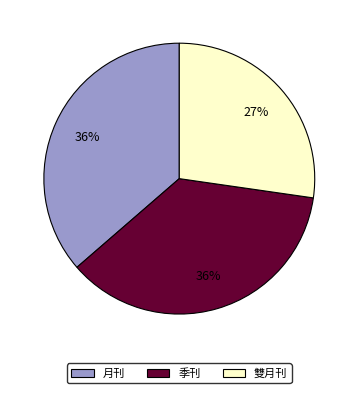

To the nearest percent, what portion does 雙月刊 represent?

27%